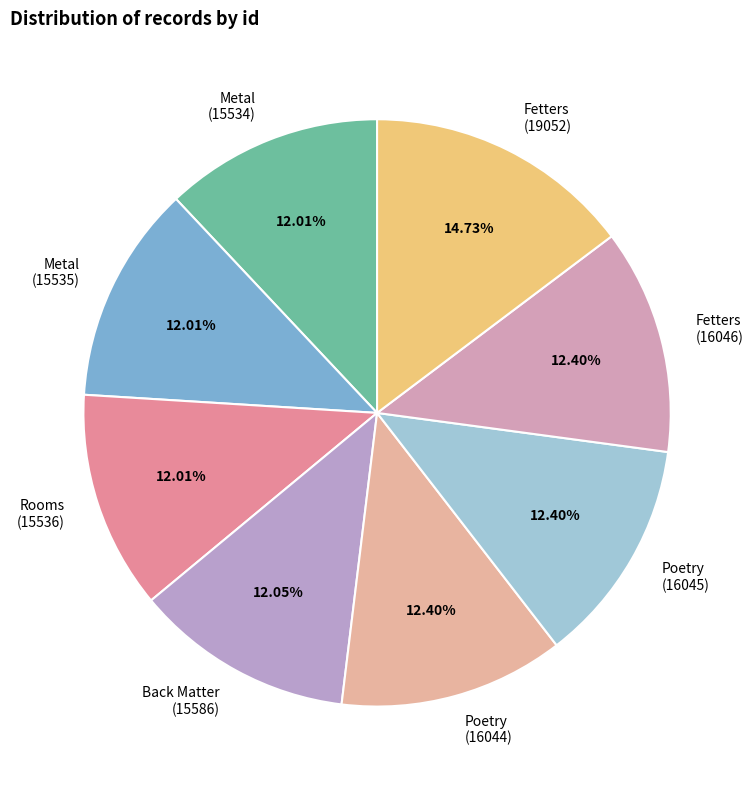

How many slices are in this pie chart?

8